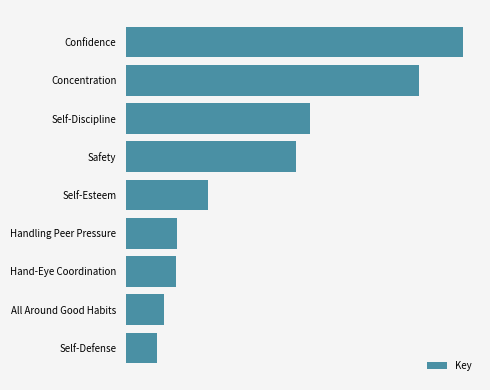

Does the chart contain any negative values?

No